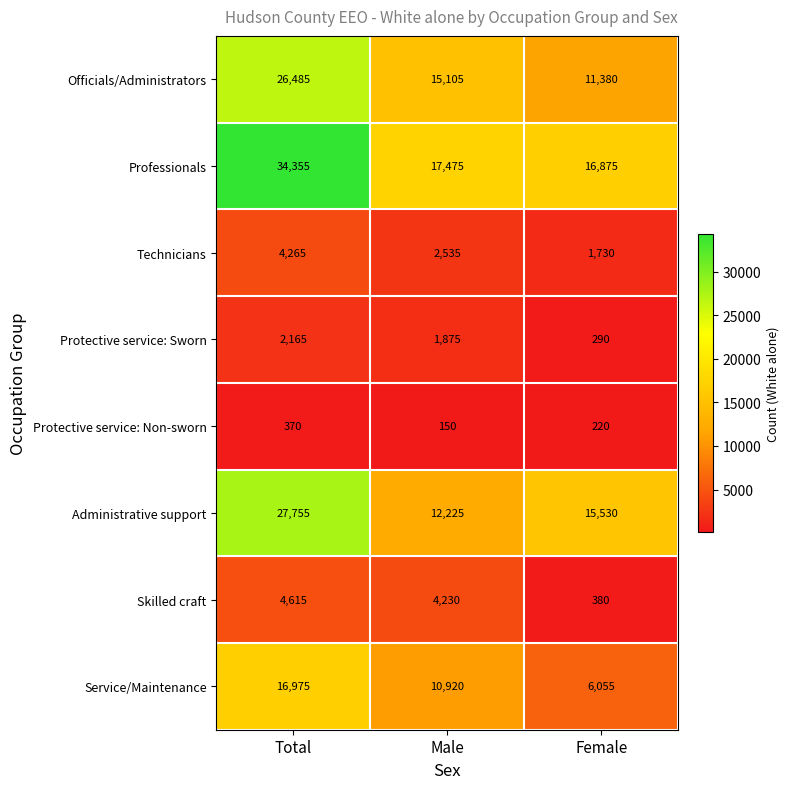

How many series are shown in this chart?

8